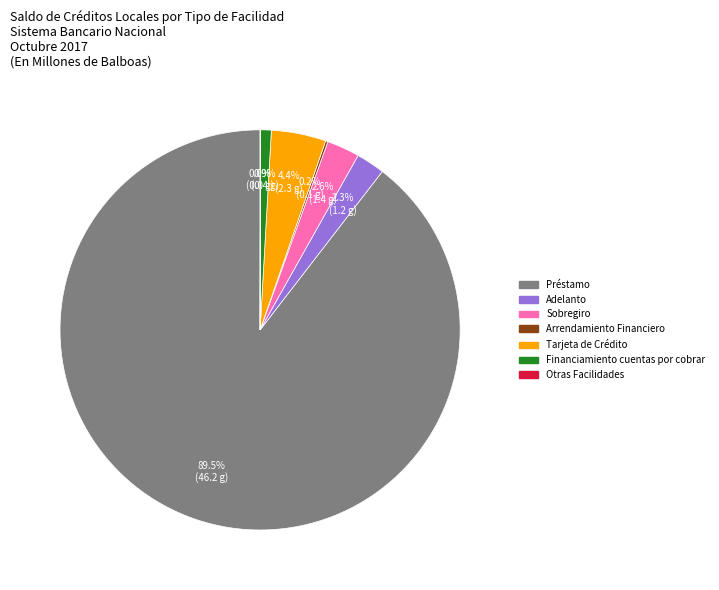

Between Préstamo and Tarjeta de Crédito, which is larger?

Préstamo